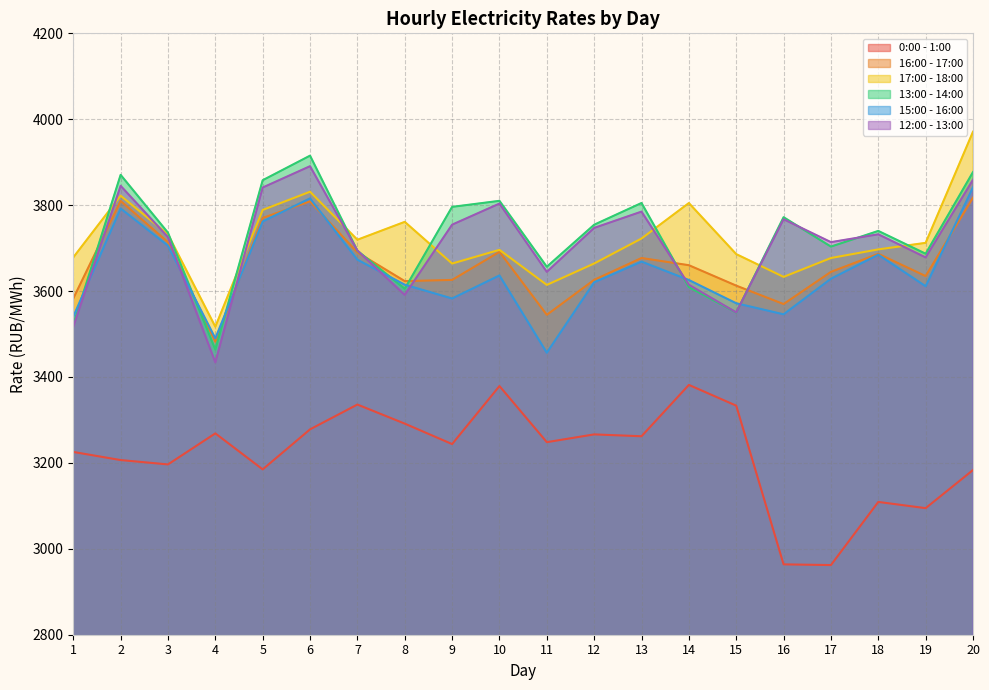

Count the number of categories in the chart.

20